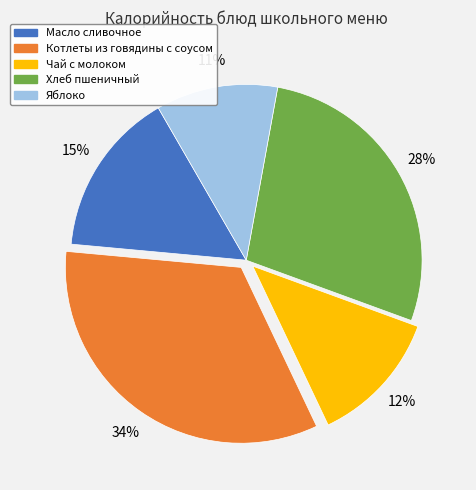

Which slice is the smallest?

Яблоко